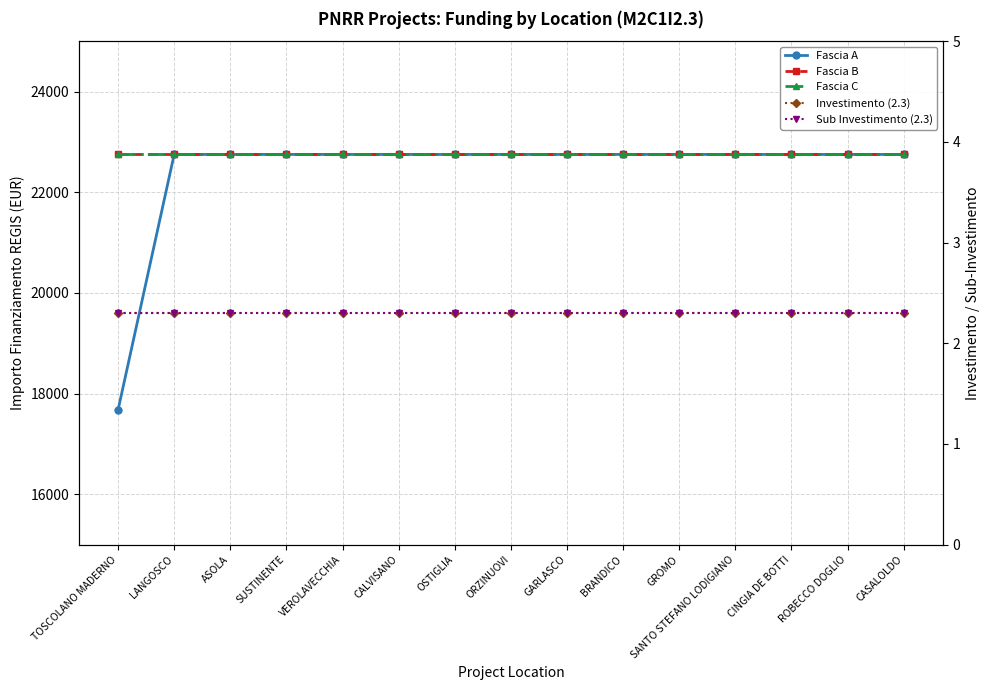

What is the difference between the maximum and minimum values in the Fascia A series?

5075.2